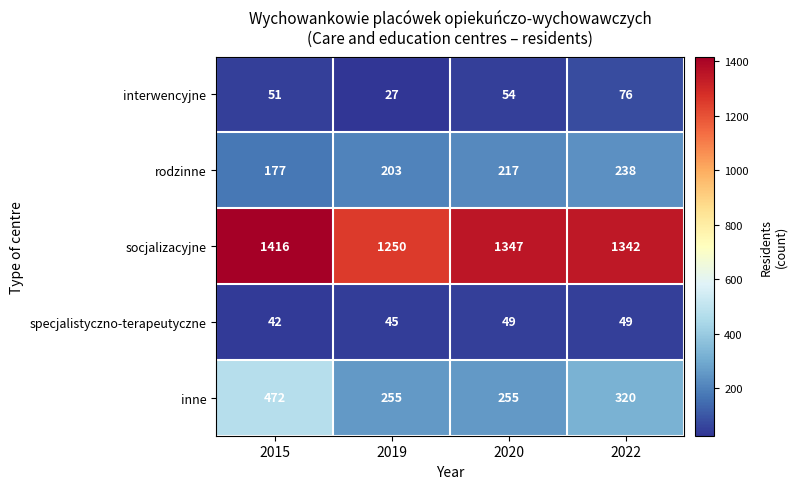

Read the rodzinne value at 2019.

203